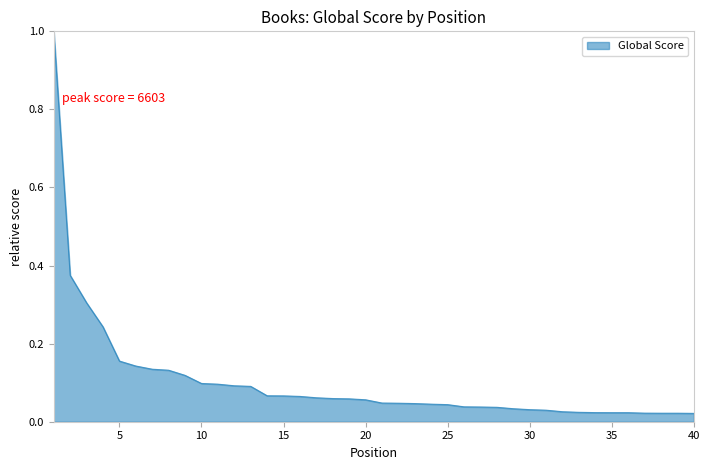

What is the difference between the maximum and minimum values?

1.0